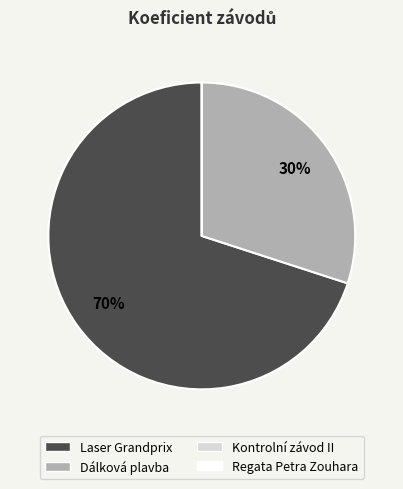

To the nearest percent, what is the average slice percentage?

25%